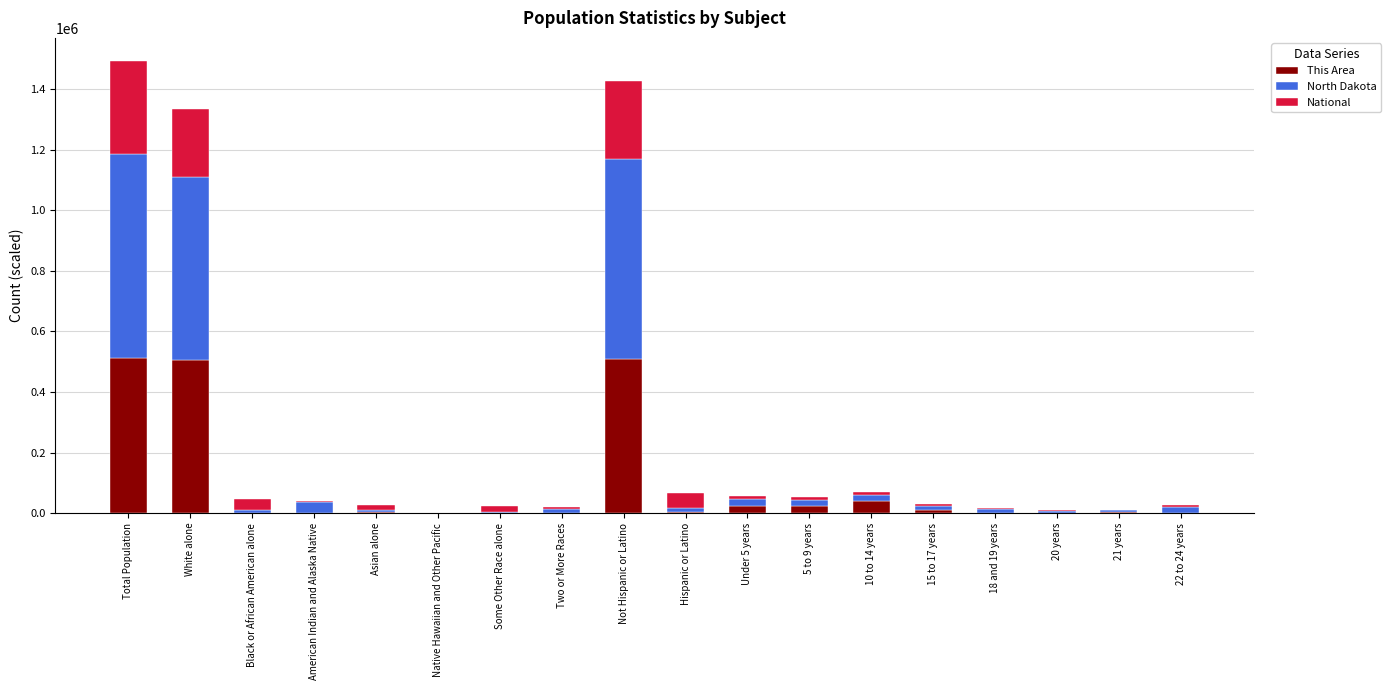

What is the highest value of the This Area series?

513000.0